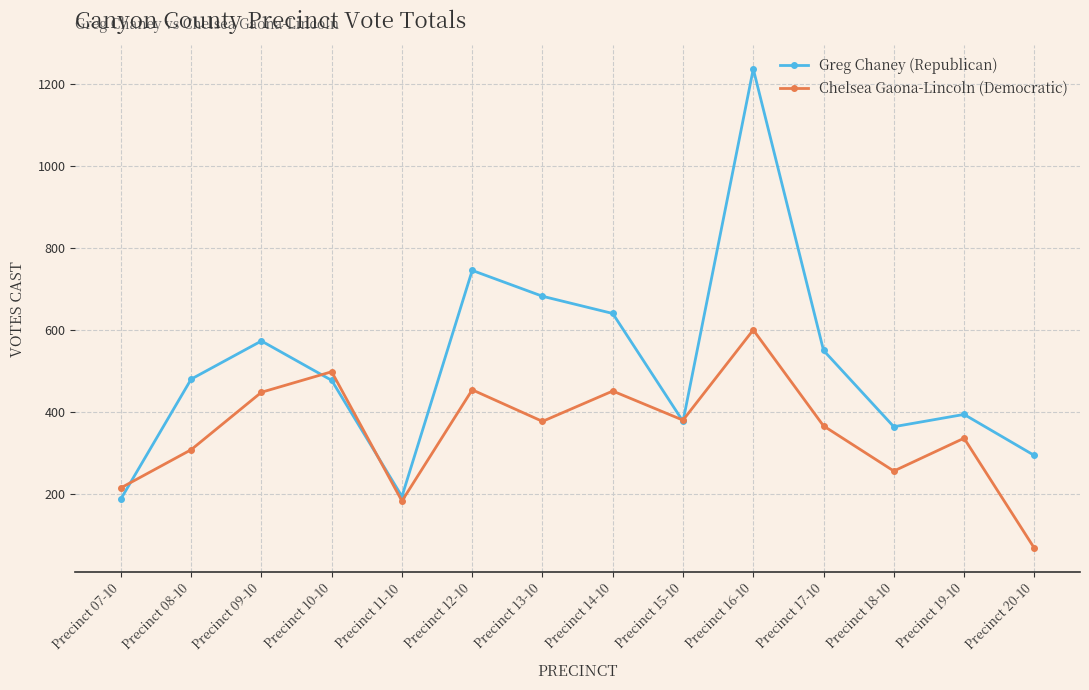

True or false: Greg Chaney (Republican) has a value of 187 at Precinct 10-10.

False